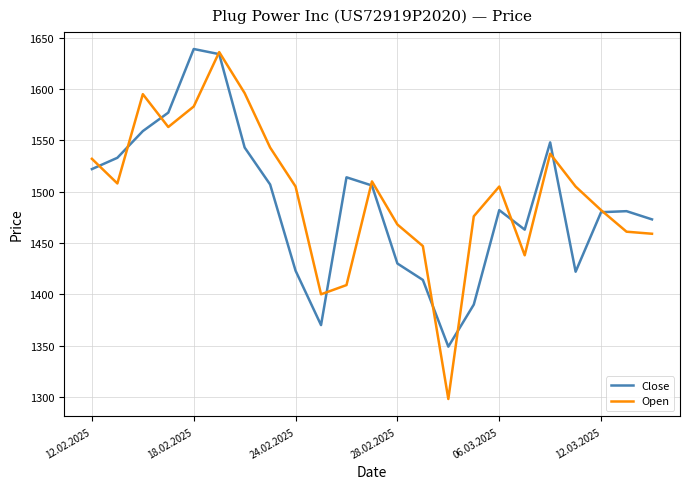

Which series has the widest spread of values?

Open